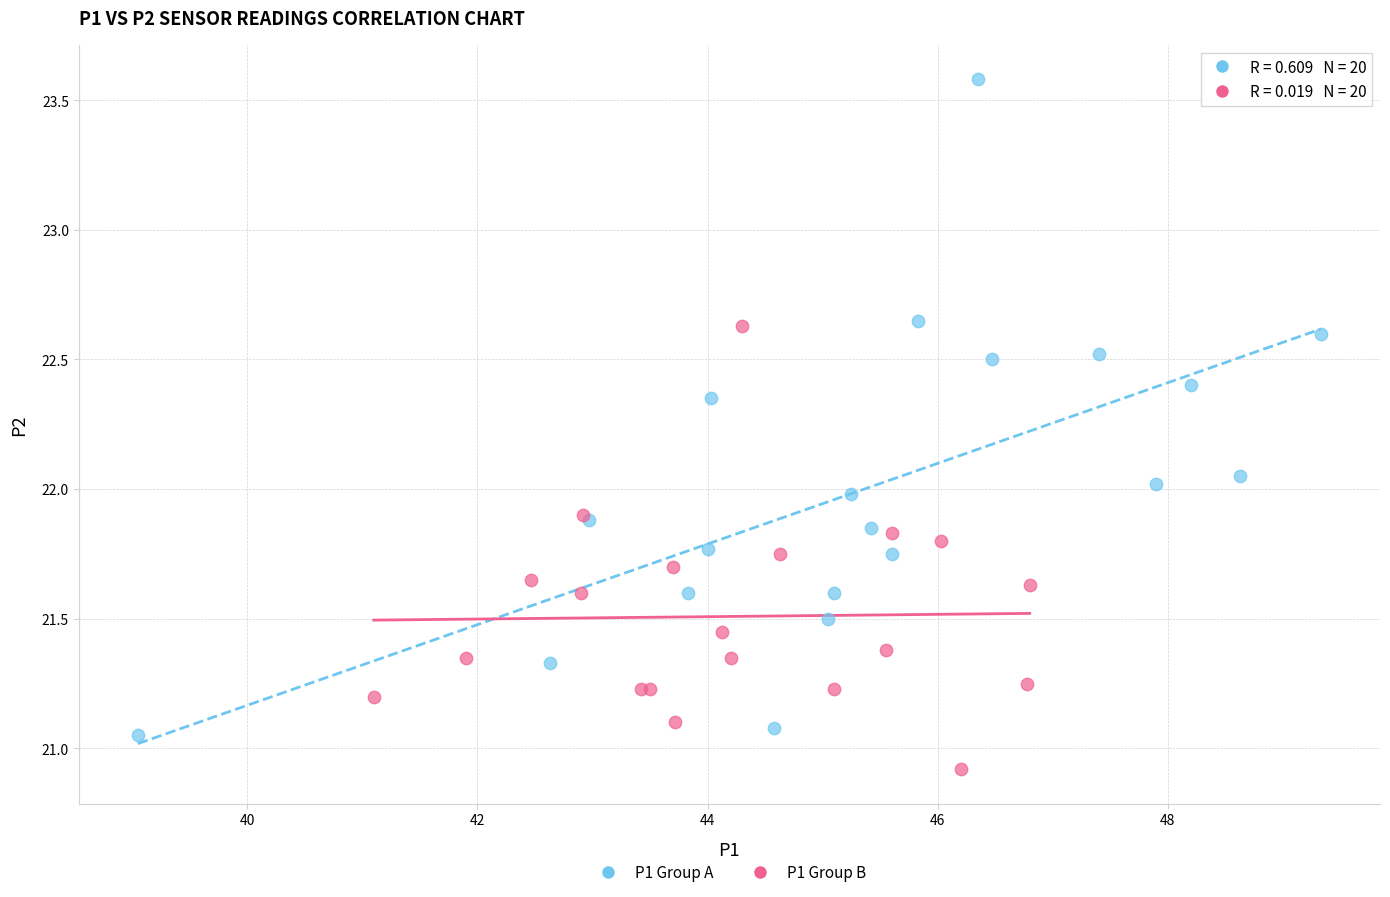

Which series reaches the maximum Y coordinate?

P1 Group A